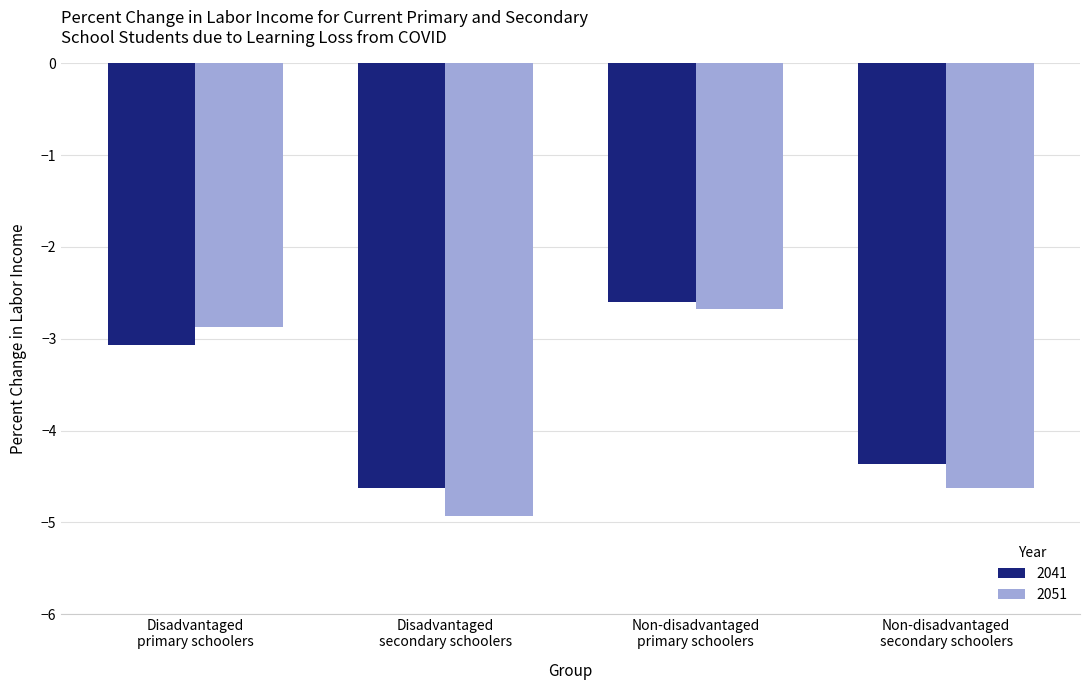

What are all the series names shown in the legend?

2041, 2051